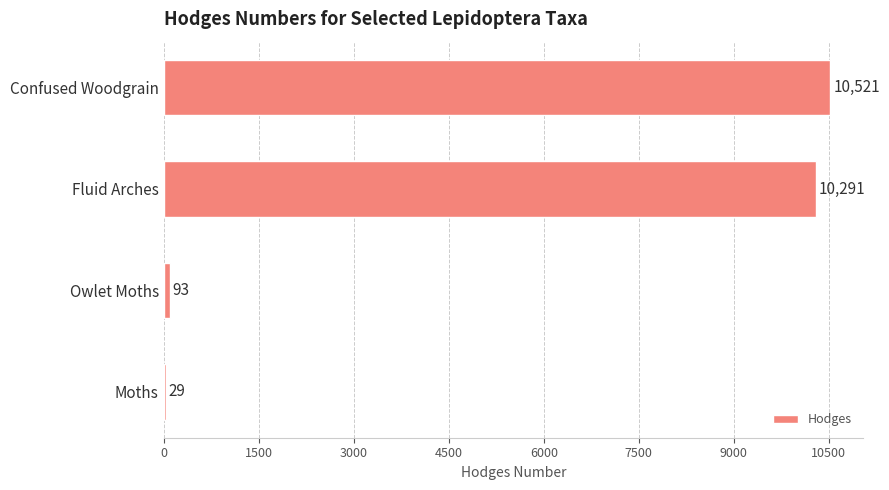

How many categories are shown in the chart?

4